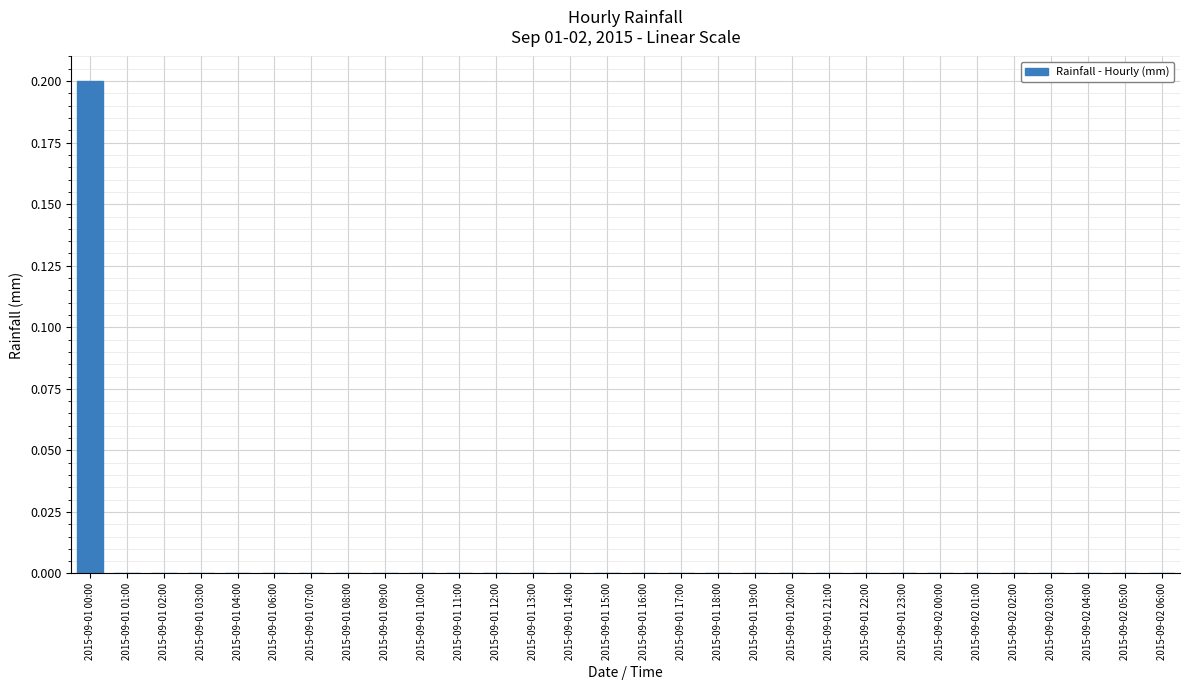

Is it true that the value at 2015-09-01 03:00 is 0.0?

True